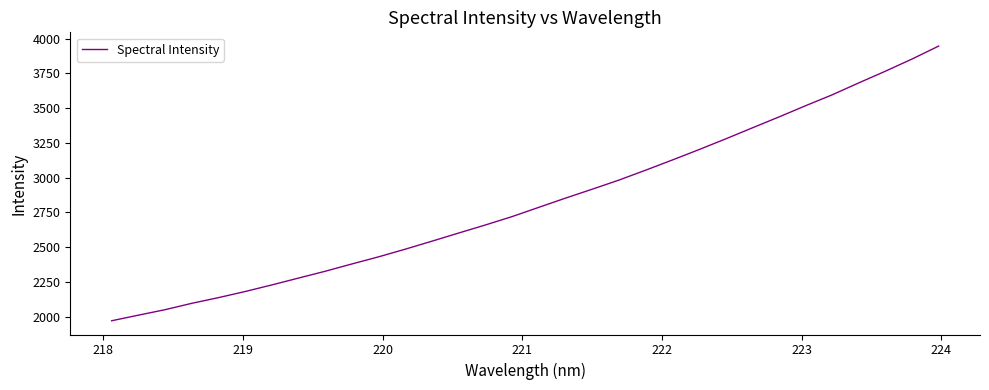

What is the difference between the maximum and minimum values?

1977.9